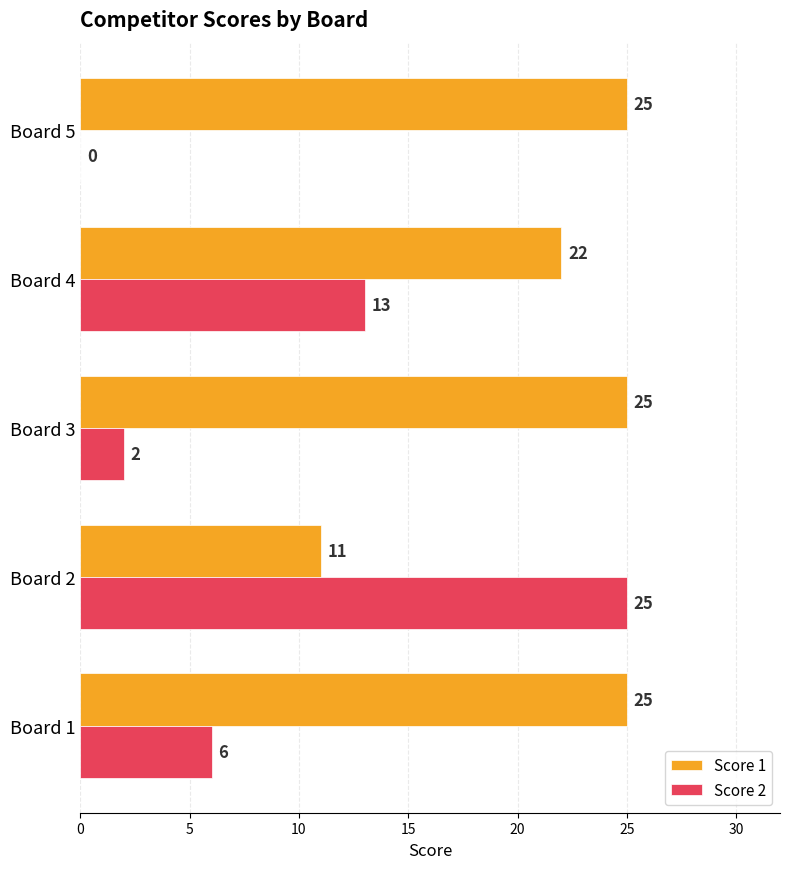

At which category is the sum across all series the highest?

Board 2